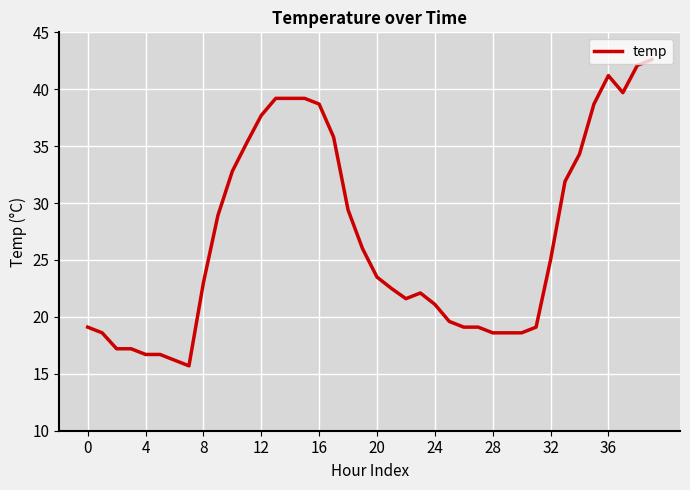

What is the difference between the maximum and minimum values?

26.9